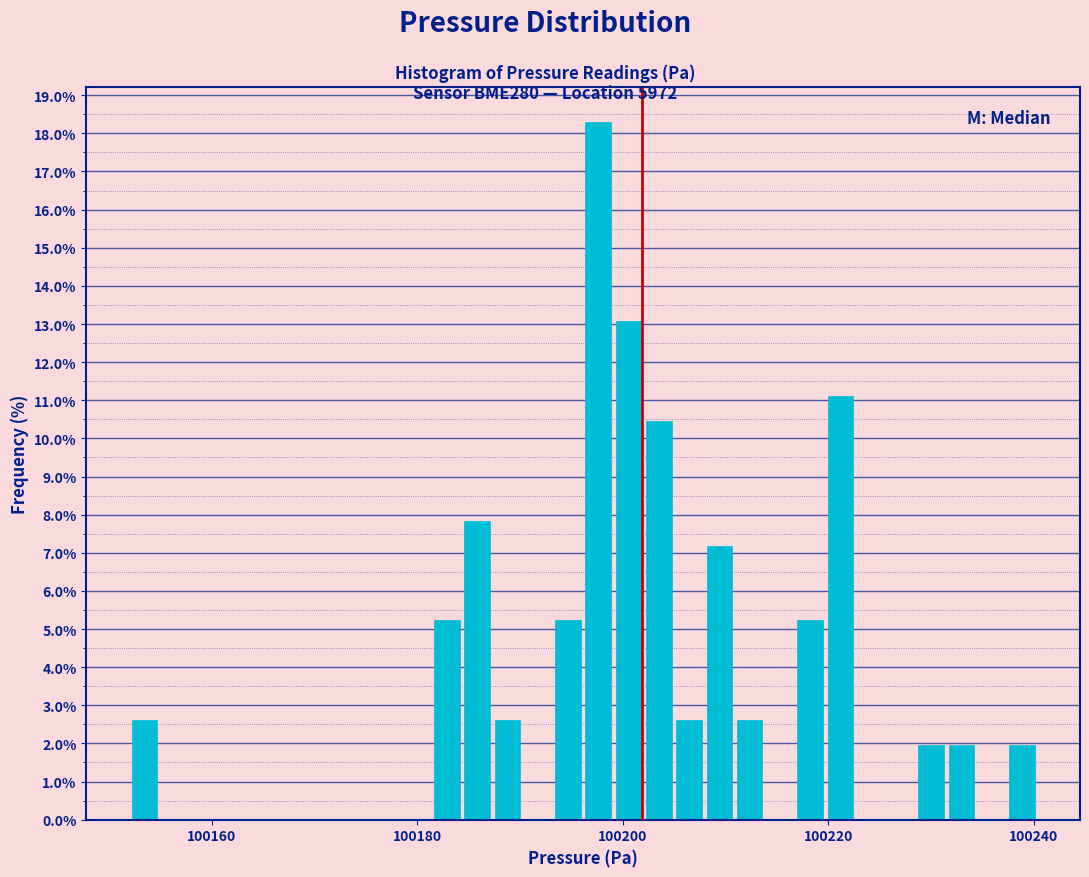

Around what value on the x-axis is the tallest bar? Give the approximate position of its centre, as read against the axis.

100198